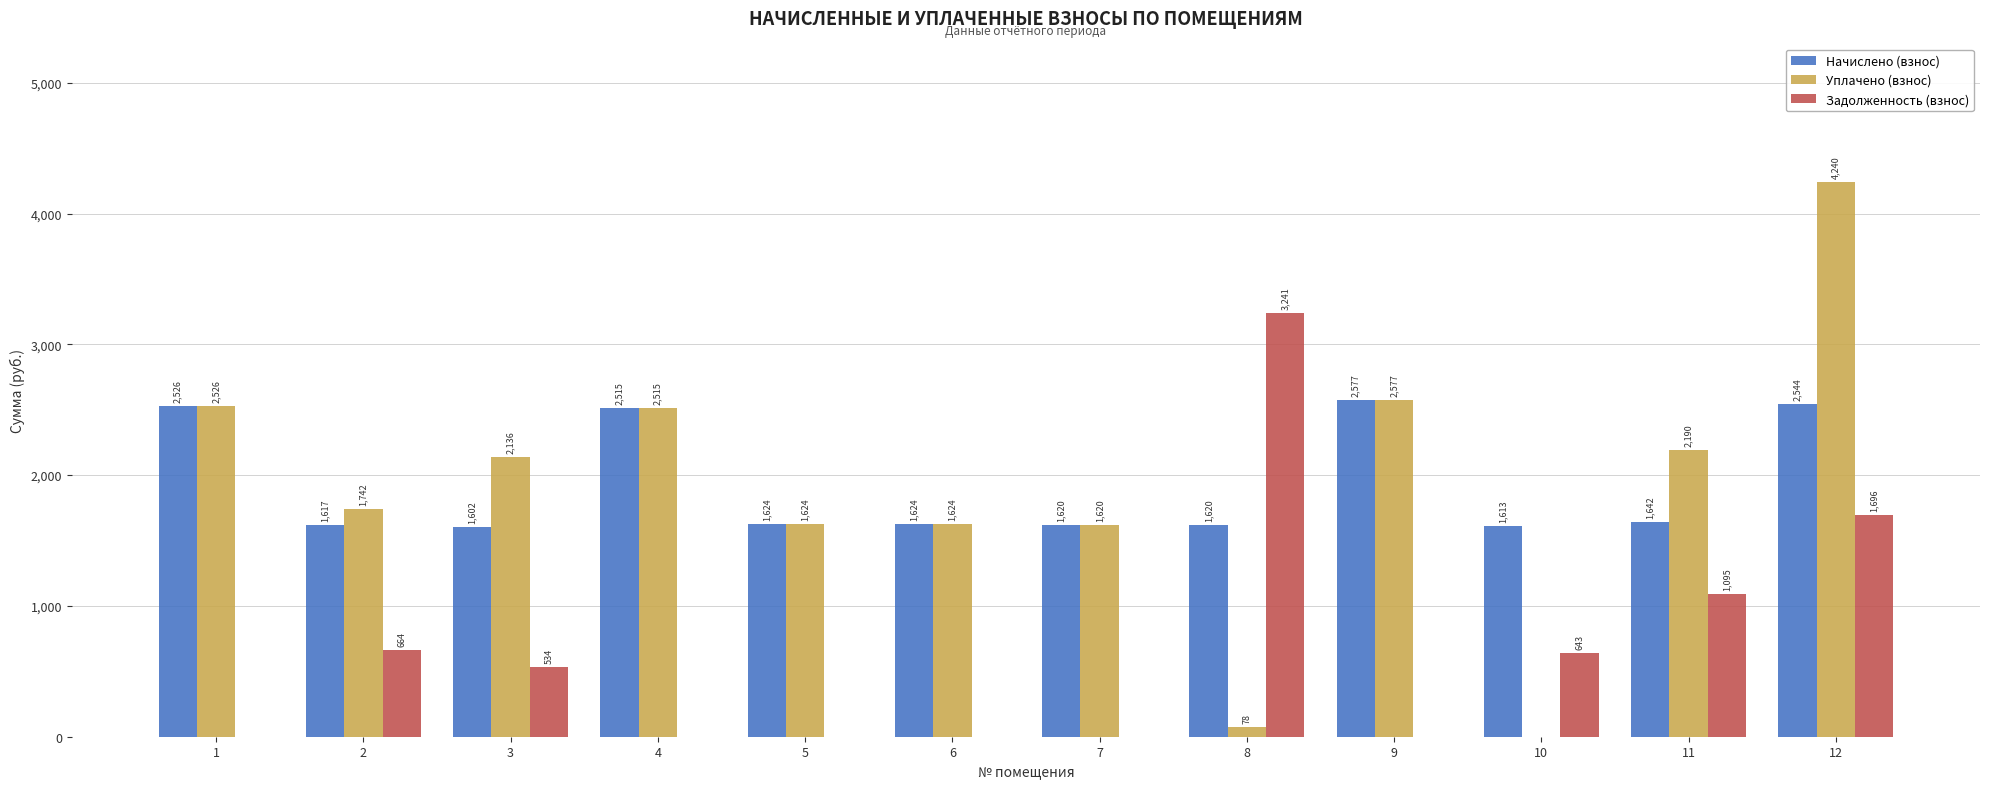

The Уплачено (взнос) series shows 1620.4 at 7. True or false?

True